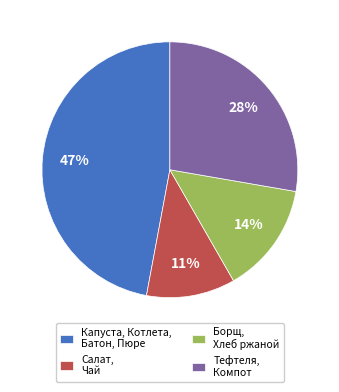

True or false: Салат, Чай accounts for 11% of the total.

True